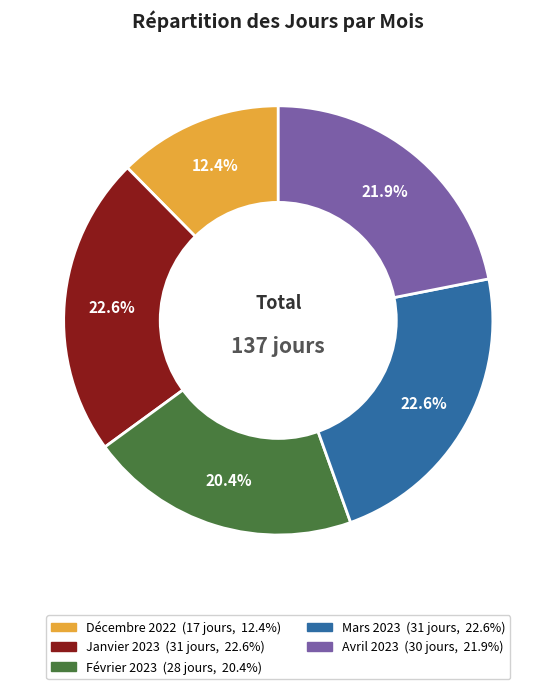

Count the number of slices in the pie.

5